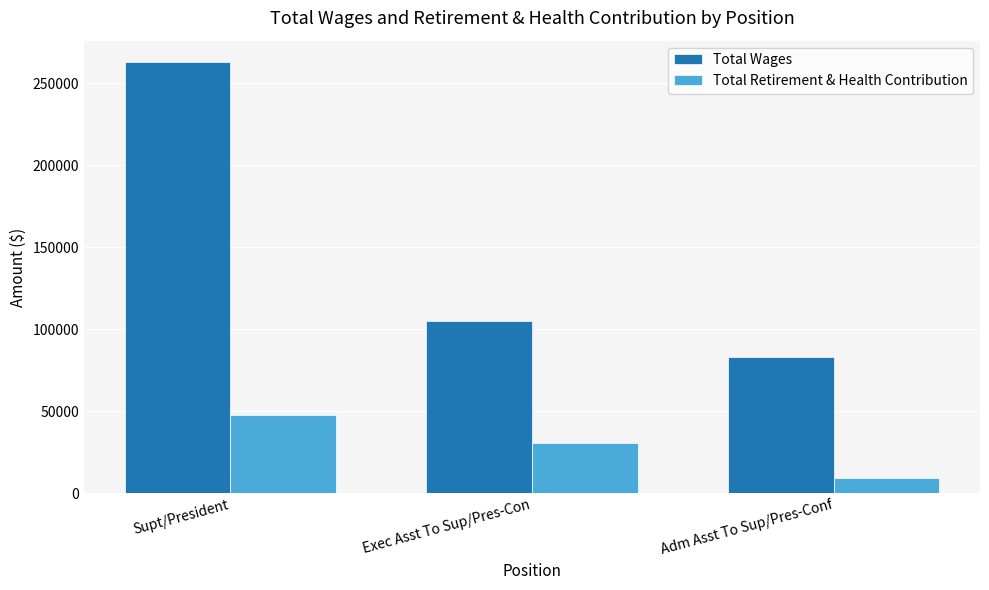

List the series in order of their overall mean, highest first.

Total Wages, Total Retirement & Health Contribution